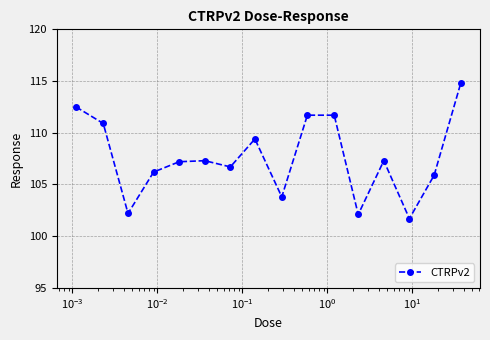

What is the difference between the maximum and minimum values?

13.1